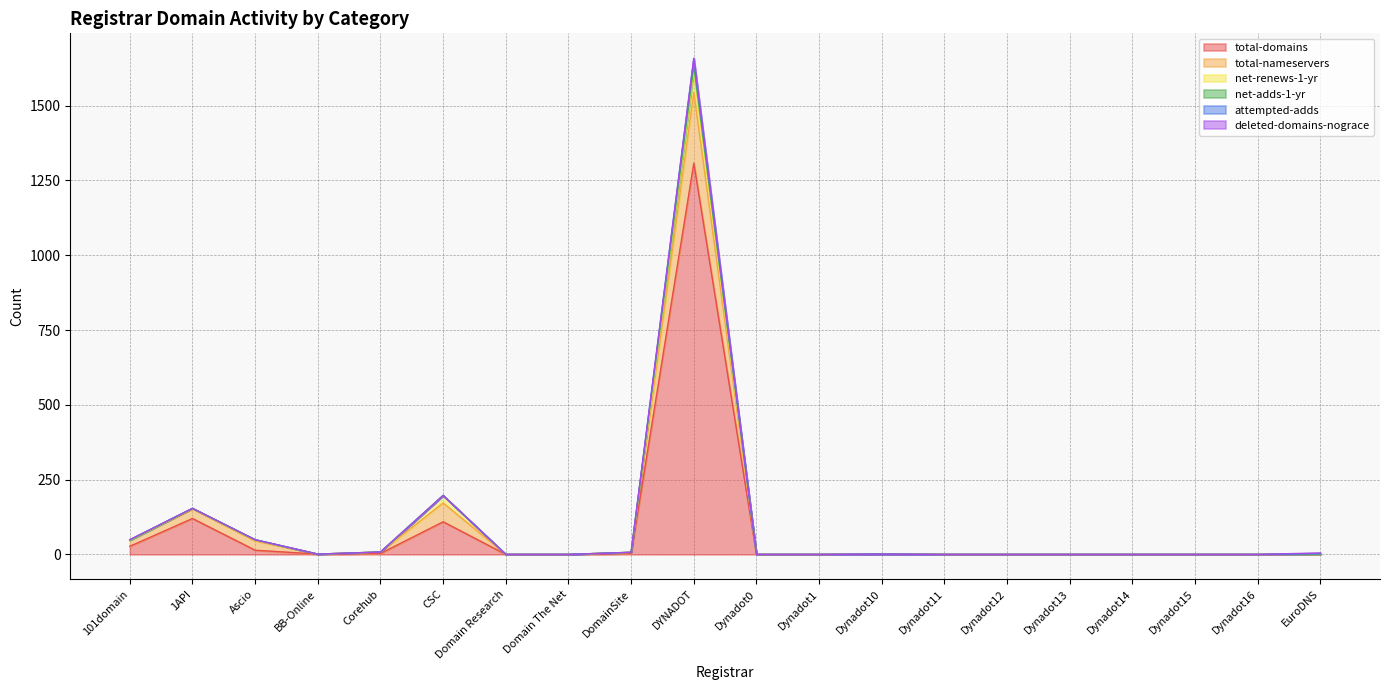

Which category has the highest value in the total-domains series?

DYNADOT